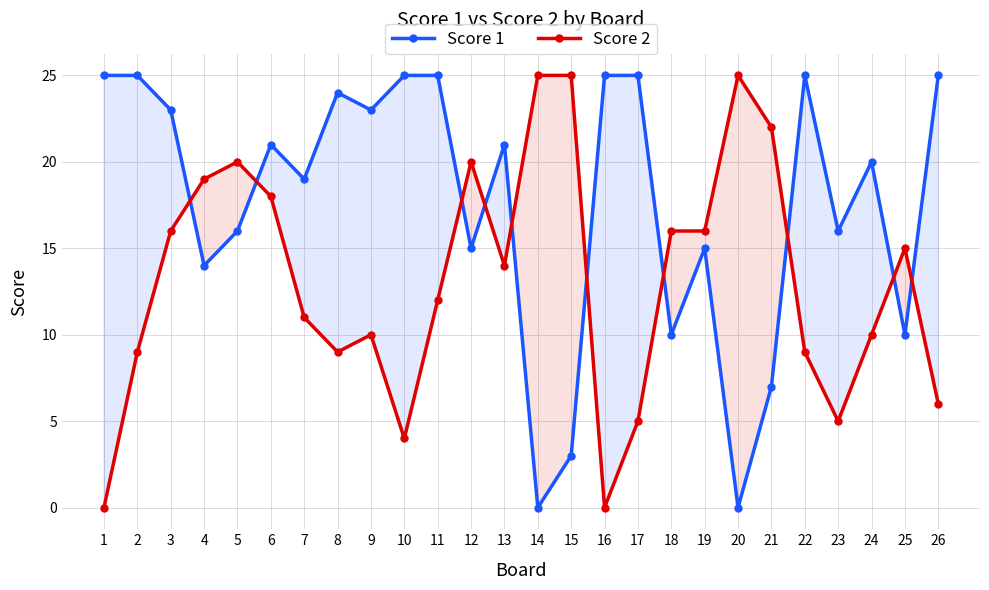

At how many categories does at least one series exceed 13?

26